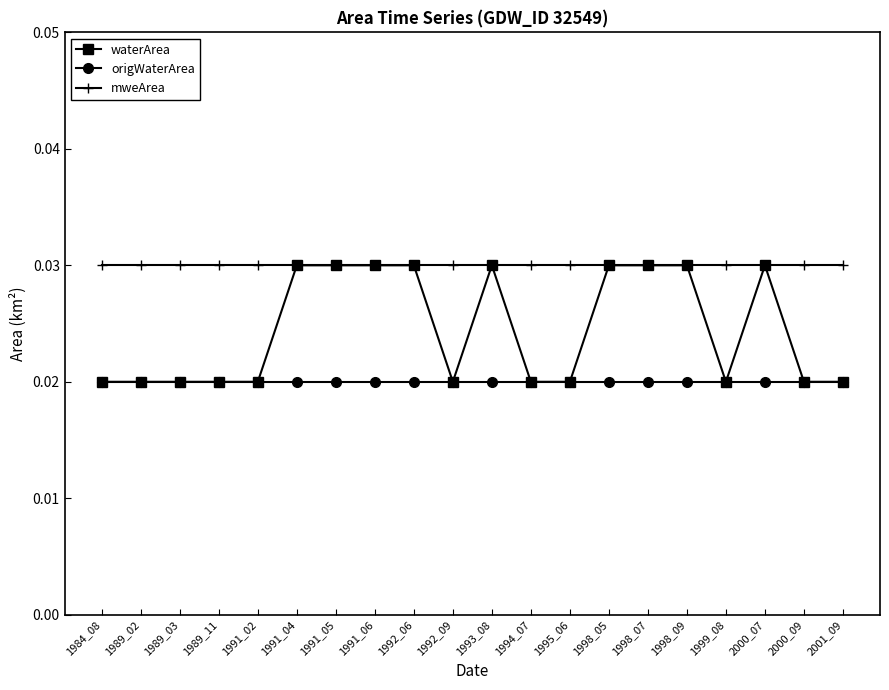

How many waterArea values are between 0 and 1?

20